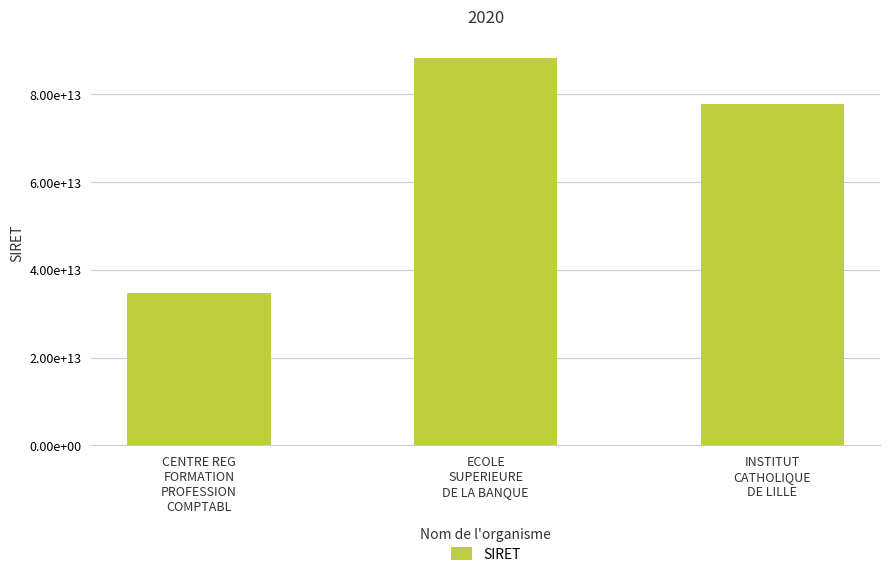

Are the bars horizontal?

No